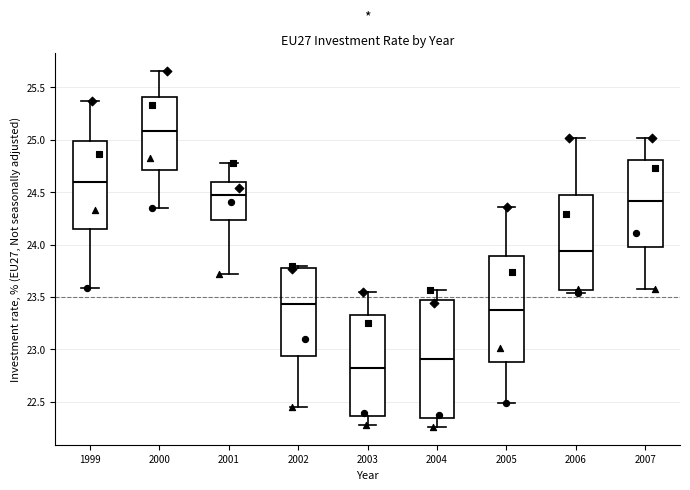

Comparing the boxes themselves (not the whiskers), which one is the tallest?

2004